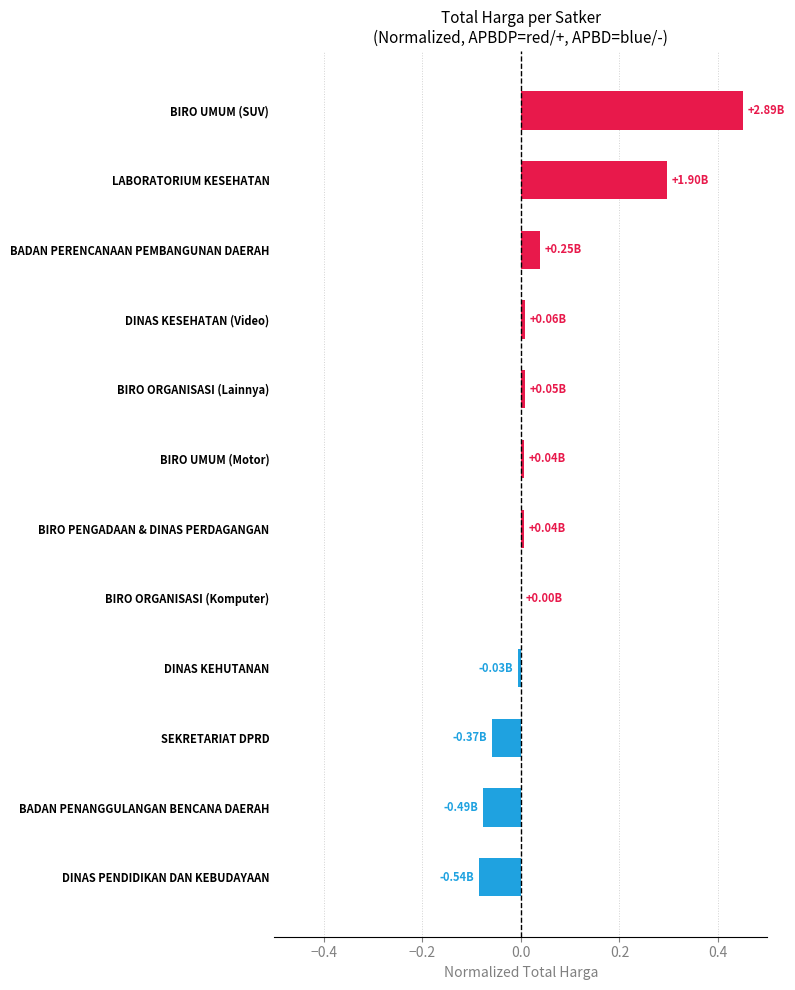

Between DINAS KESEHATAN (Video) and BADAN PENANGGULANGAN BENCANA DAERAH, which is larger?

DINAS KESEHATAN (Video)